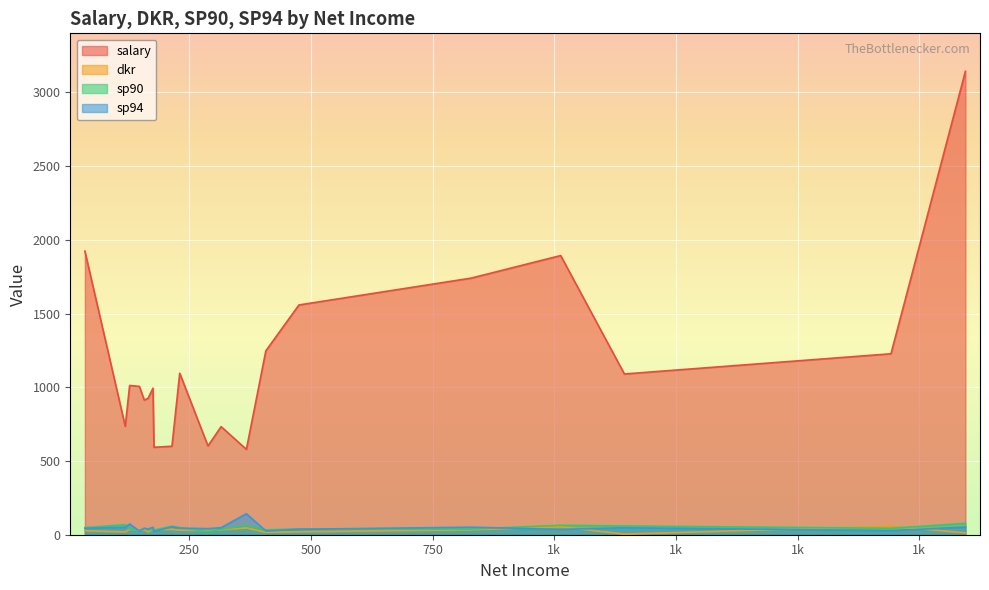

Which series changed the most between 367 and 214?

sp94